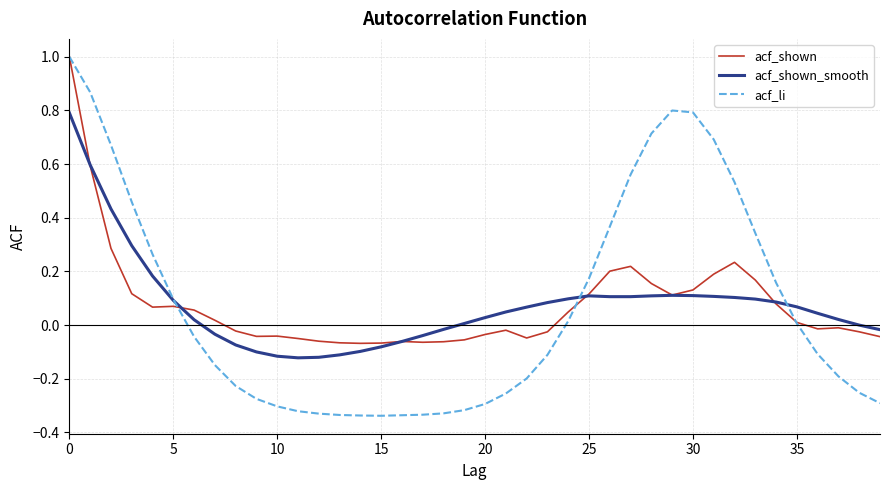

What is the maximum value shown in the chart?

1.0